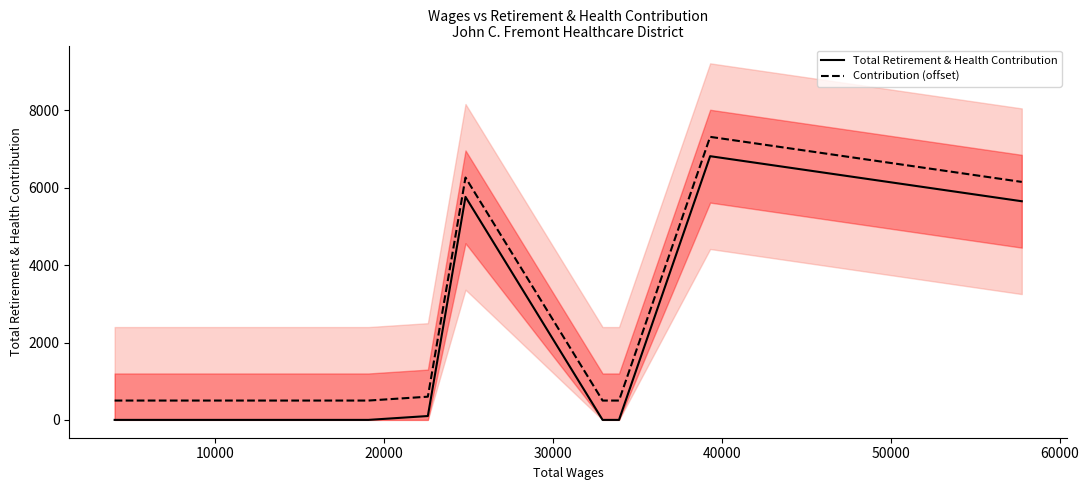

What is the difference between the second highest and second lowest values in the Total Retirement & Health Contribution series?

5766